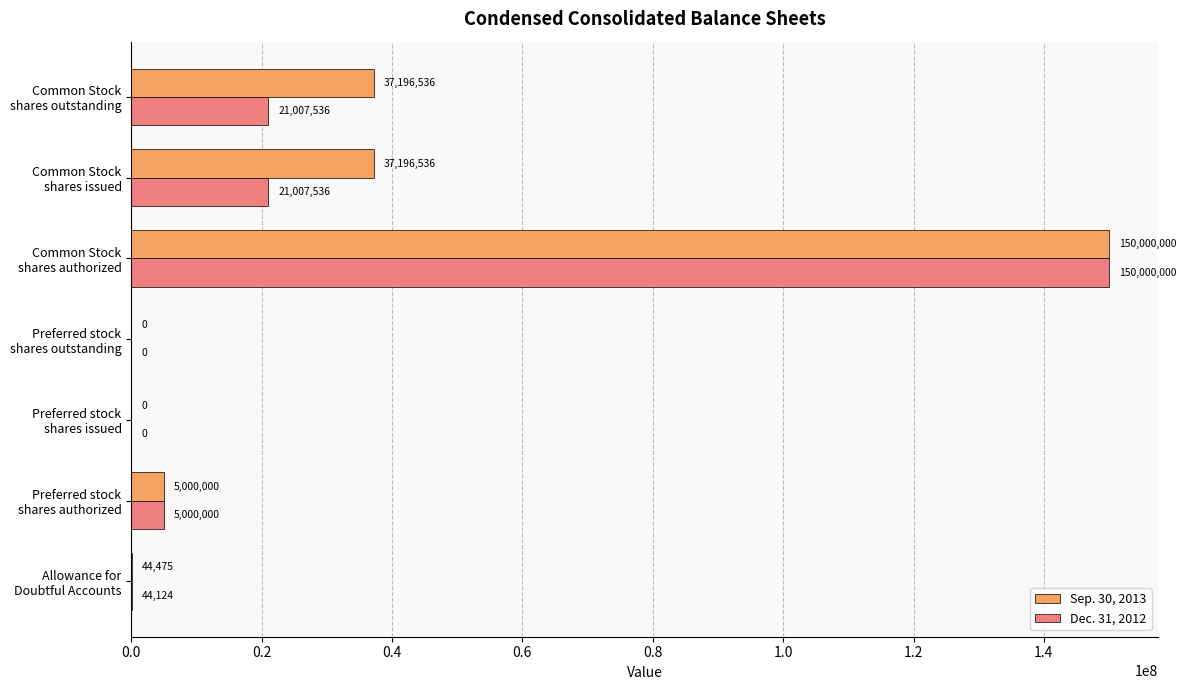

Which series has the largest total across all categories?

Sep. 30, 2013